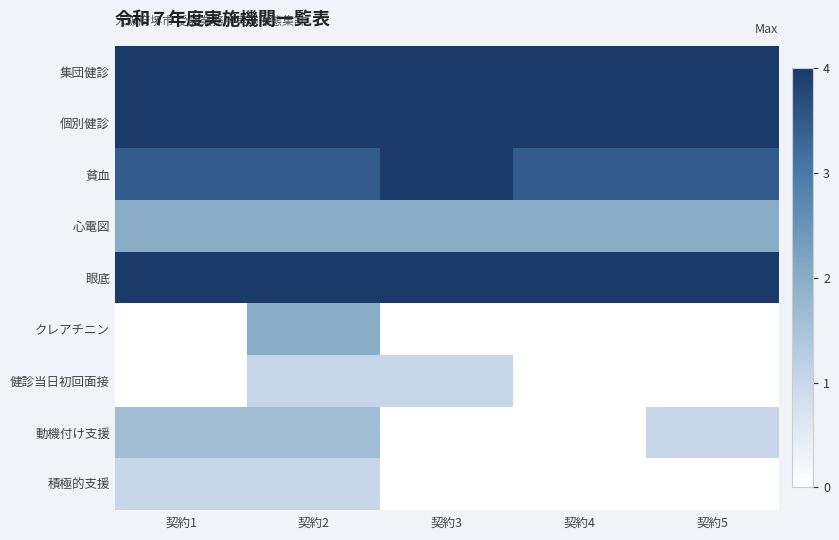

Between 契約1 and 契約3, which series saw the biggest shift?

動機付け支援